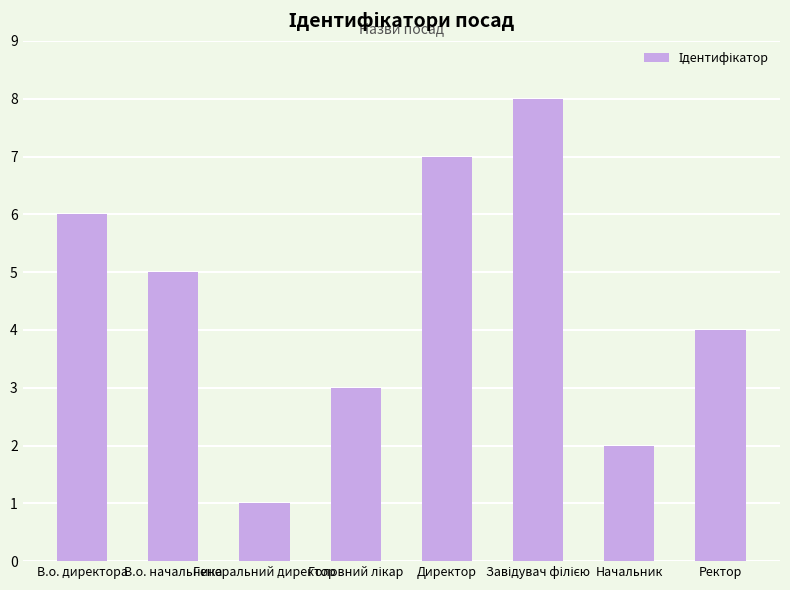

What is the greatest value displayed?

8